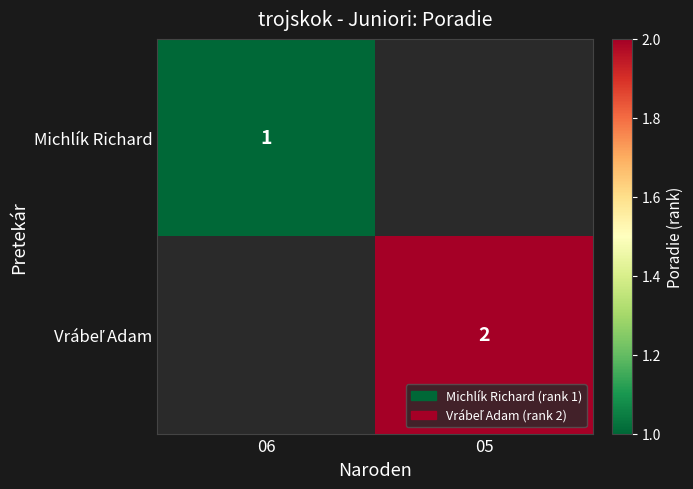

Between 06 and 05, which is larger?

05